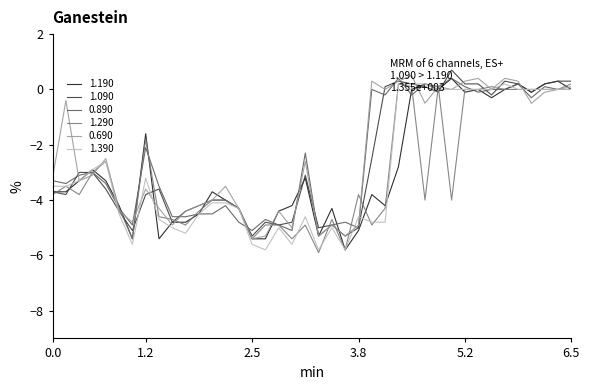

What is the lowest value of the 1.190 series?

-5.8